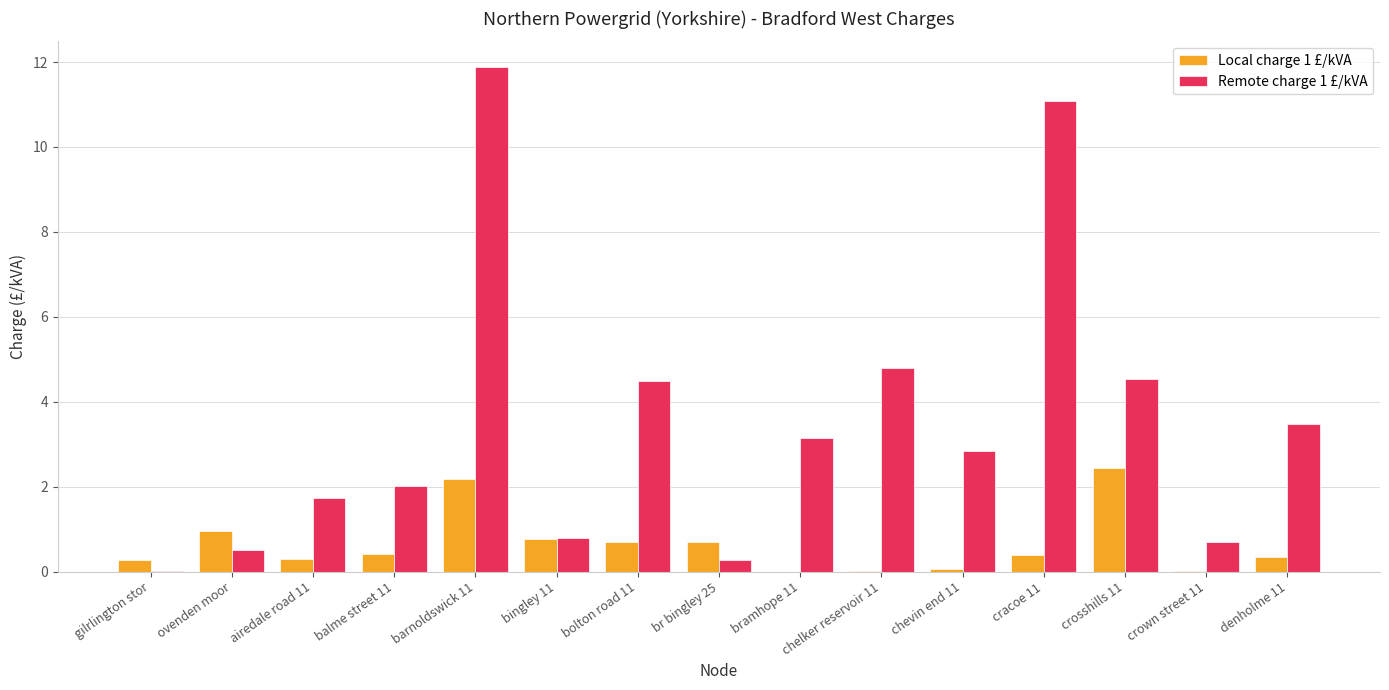

What is the sum of all Remote charge 1 £/kVA values?

52.3